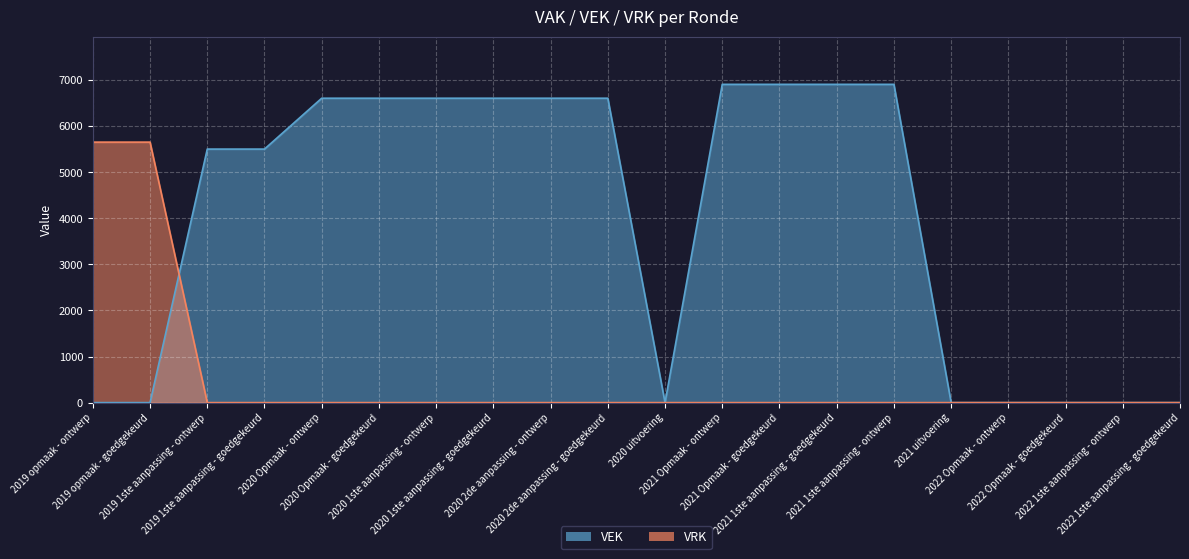

Which series has the largest range (max minus min)?

VEK